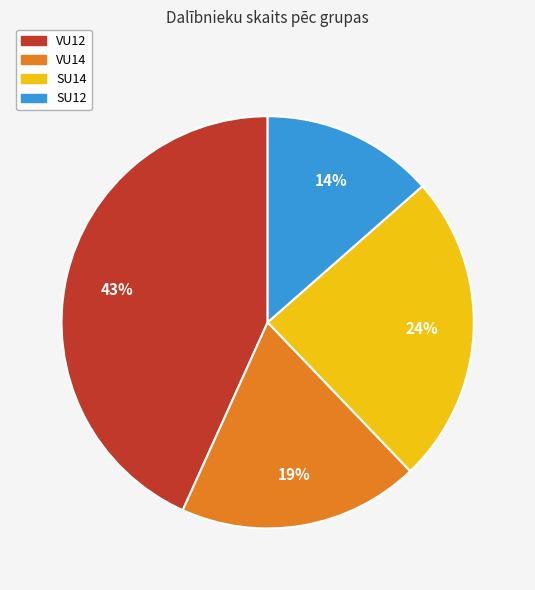

To the nearest percent, what percentage of the pie is VU14?

19%